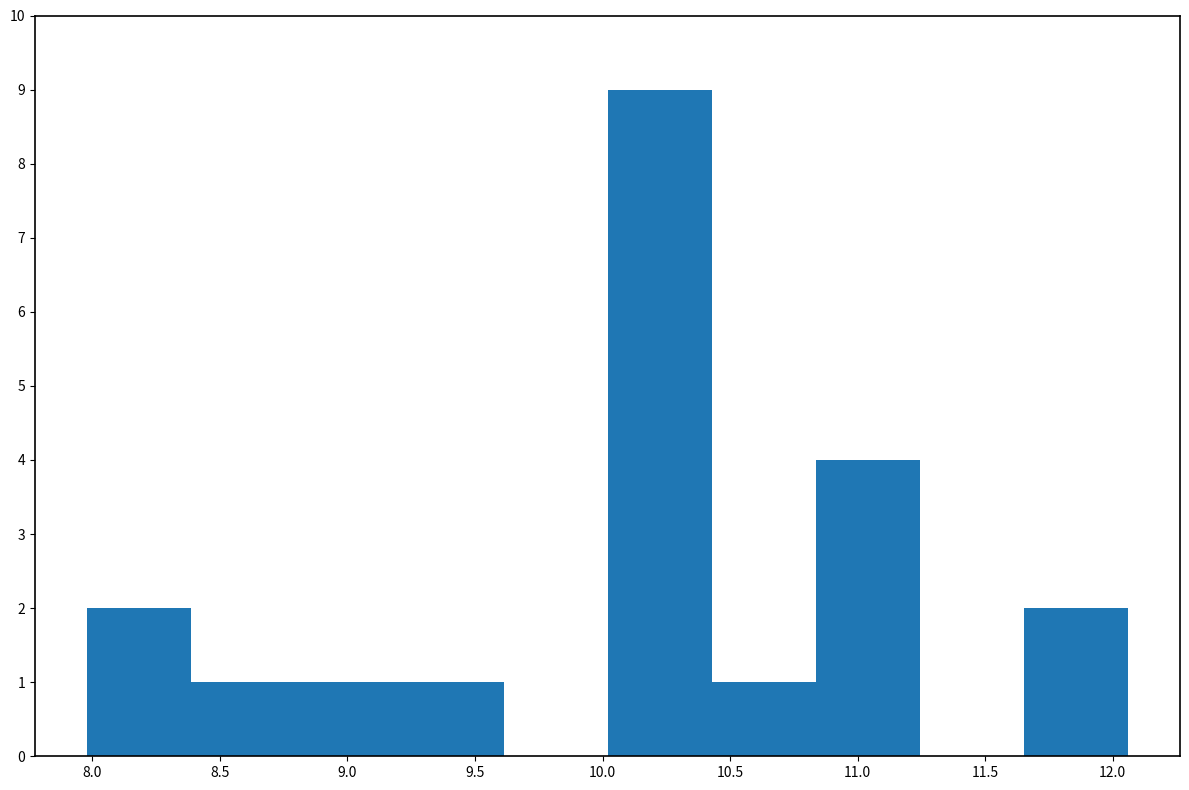

How tall is the bar that spans 9.20 to 9.60 on the x-axis? Neither the bar edges nor the heights are printed on the chart, so give them approximately, as read against the axes.

1